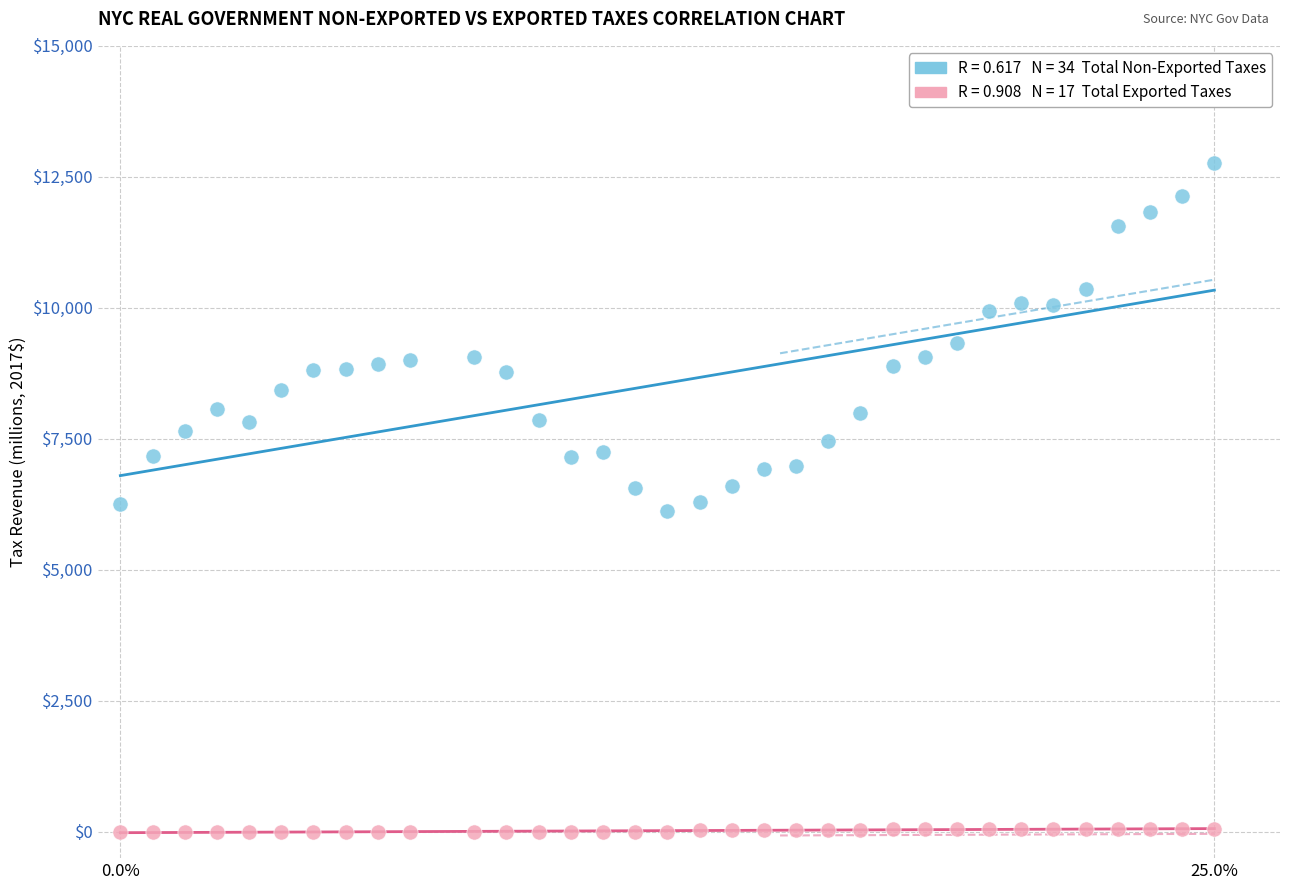

Across all data points, what is the range of Y values (max minus min)?

12756.8